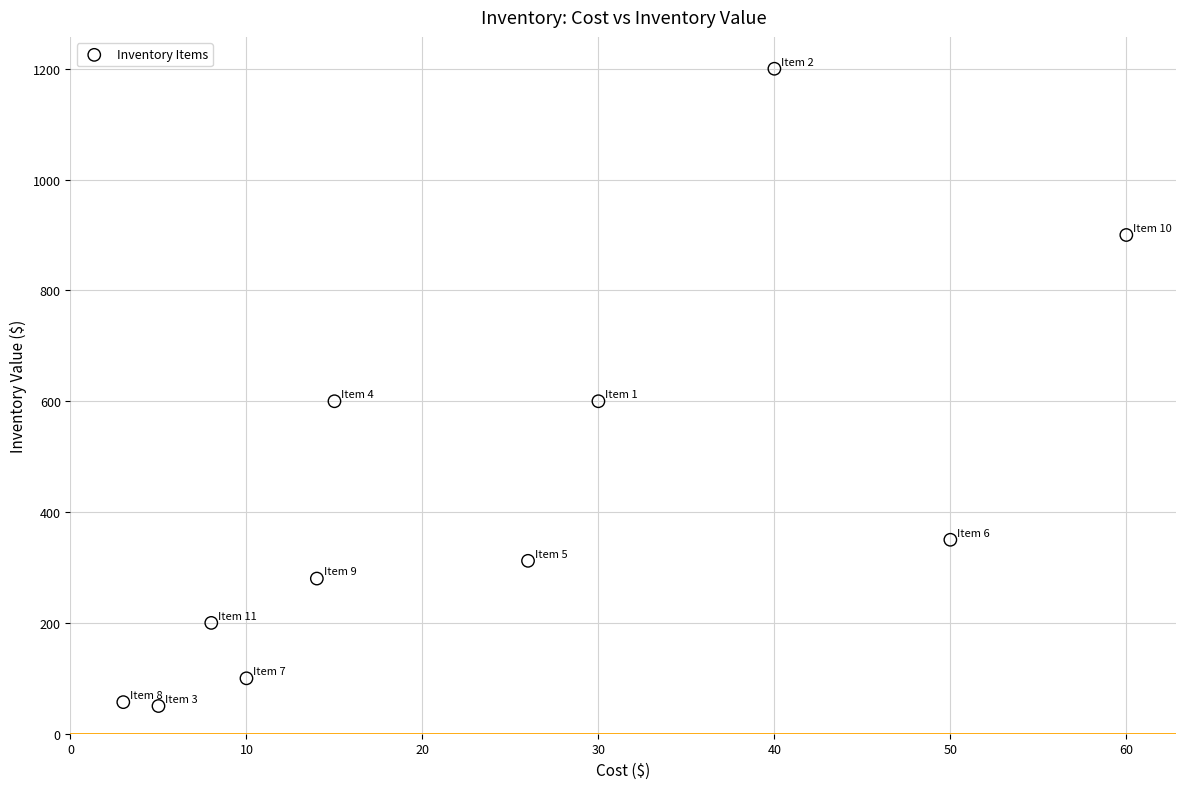

What is the range of X values (max minus min)?

57